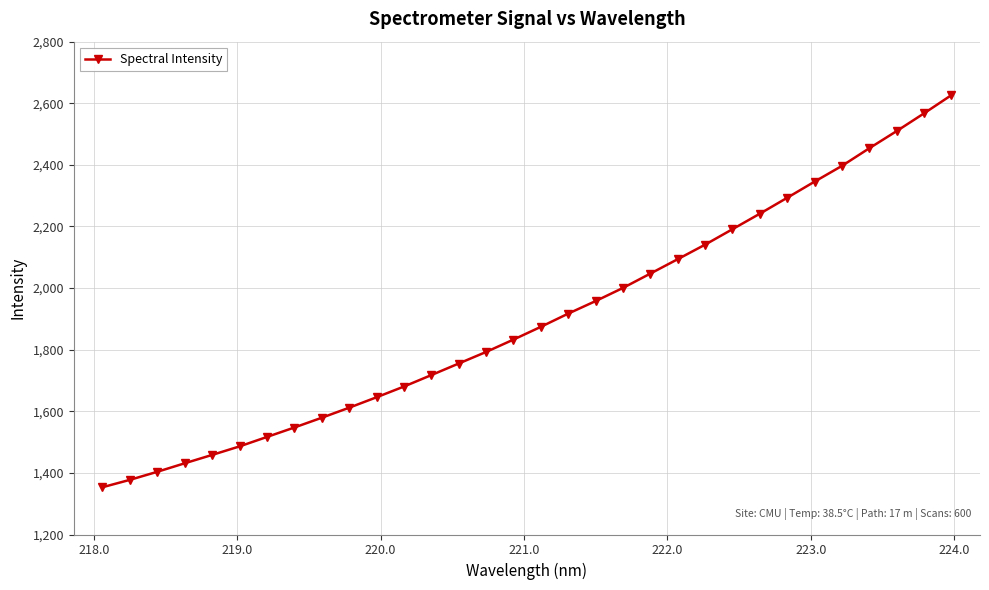

What is the value of the 20th point from the left?

2000.6